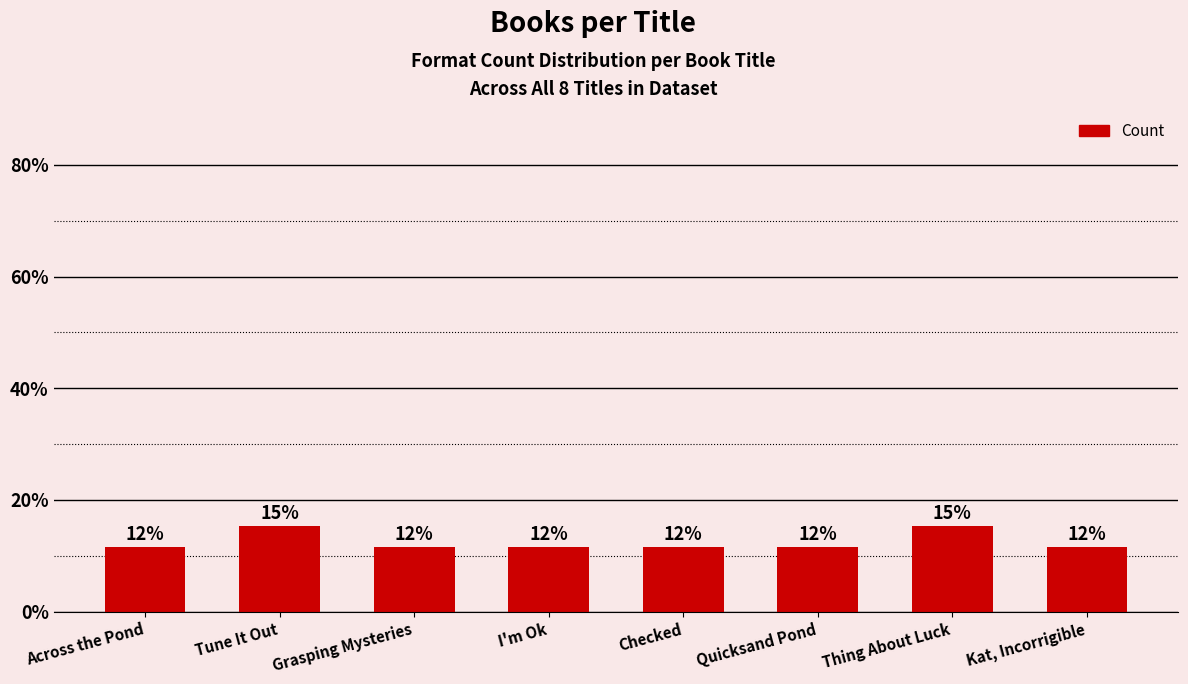

Are the bars horizontal?

No